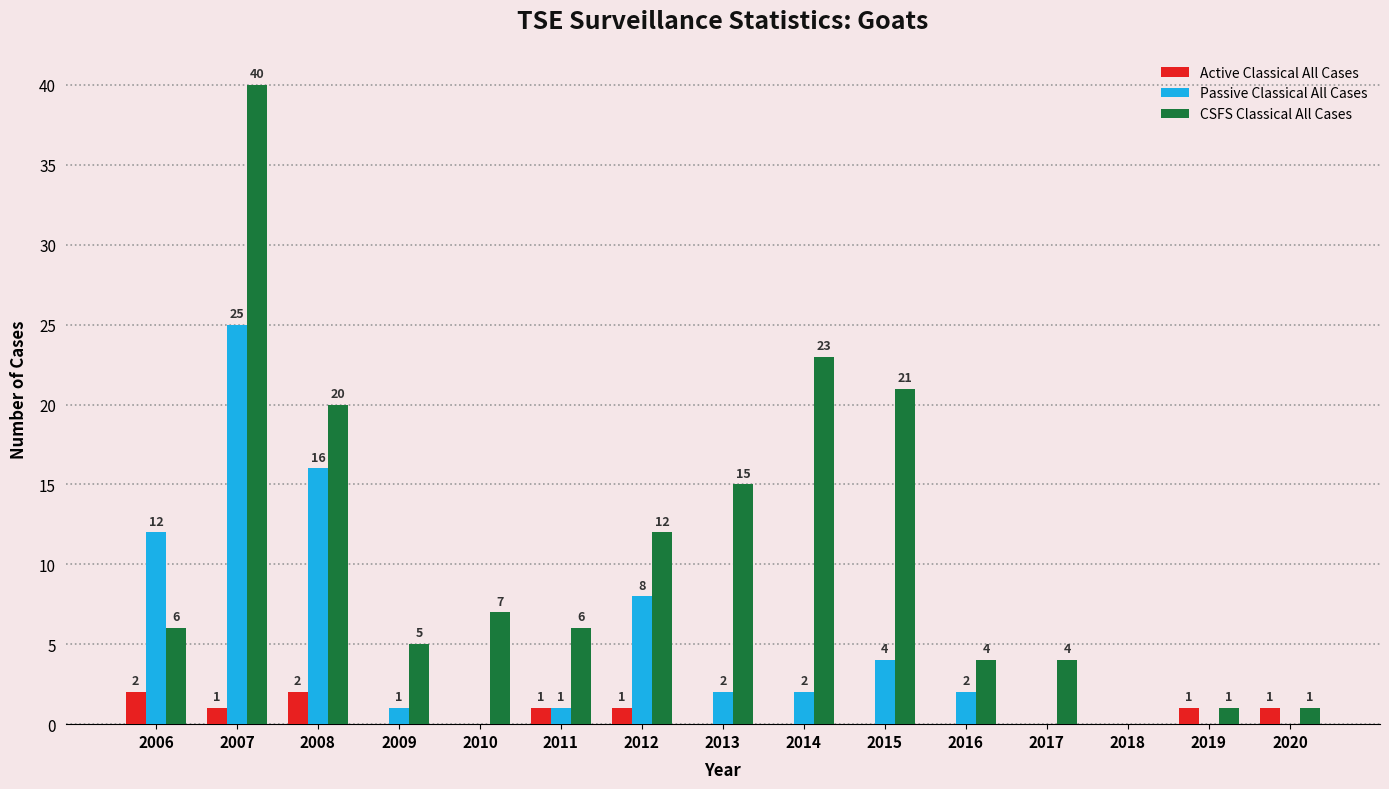

What is the sum of the Passive Classical All Cases values at 2007 and 2008?

41